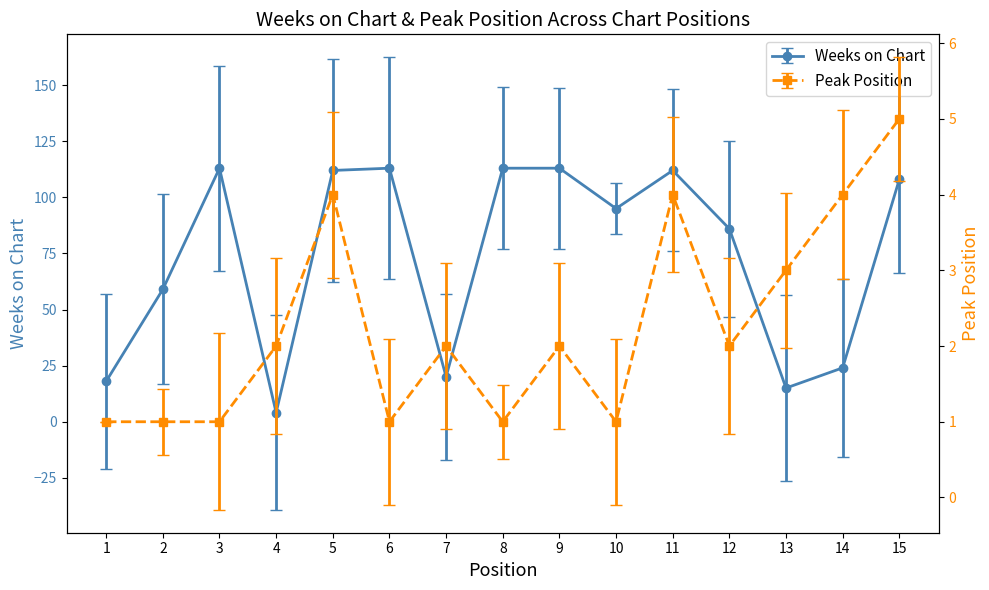

In Peak Position, how many points are higher than both neighbors (excluding endpoints)?

4